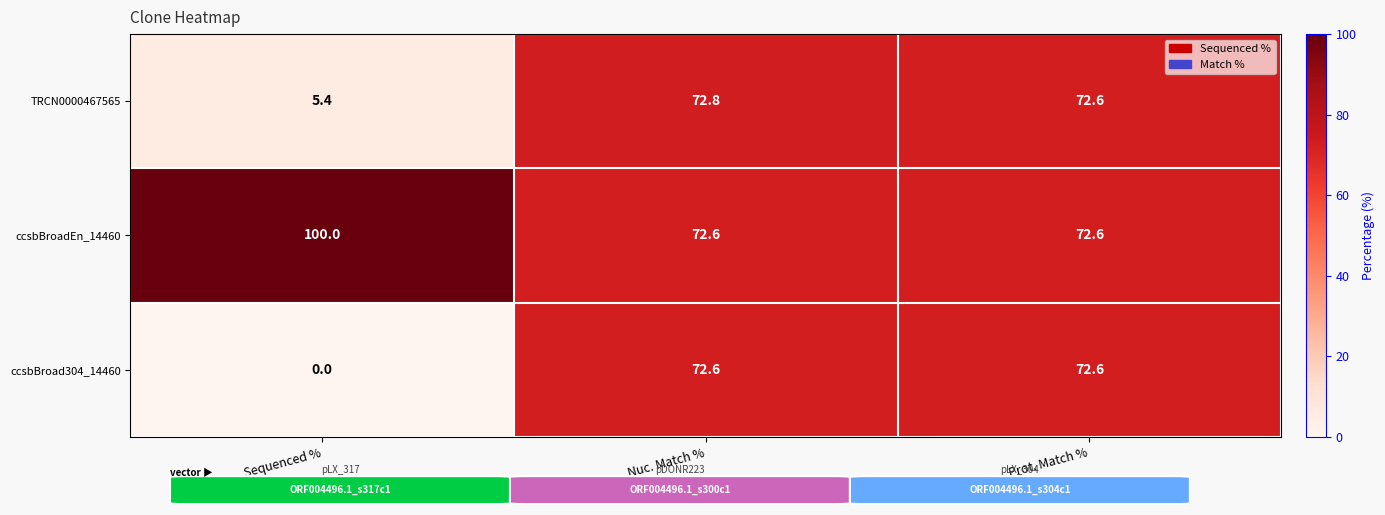

What is the total value across all series at Sequenced %?

105.4